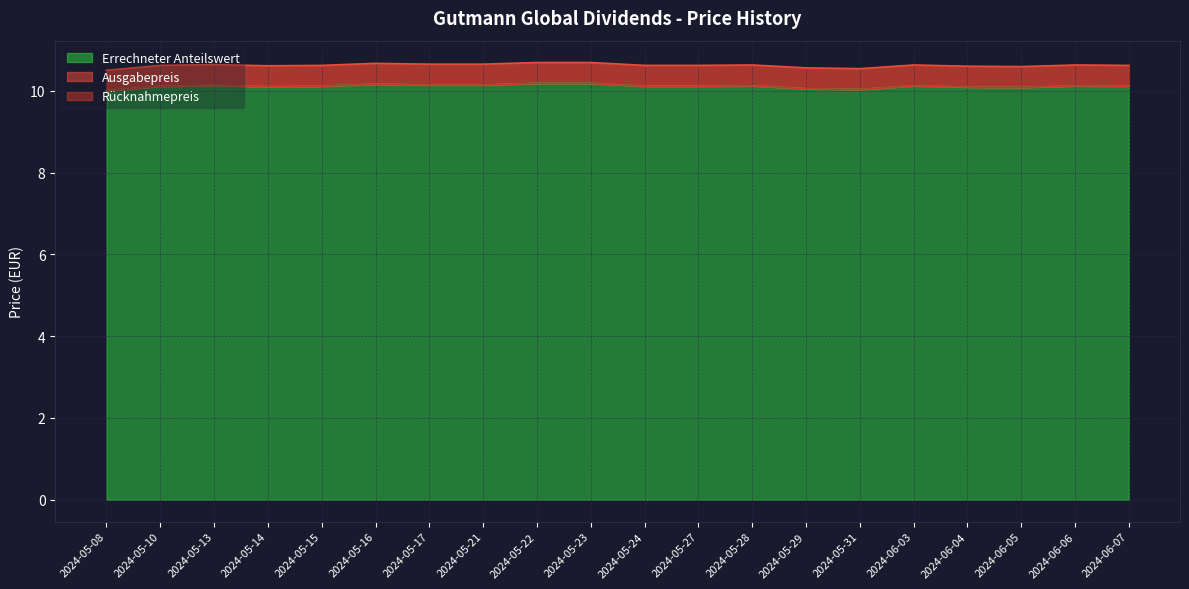

What is the highest value of the Errechneter Anteilswert series?

10.2